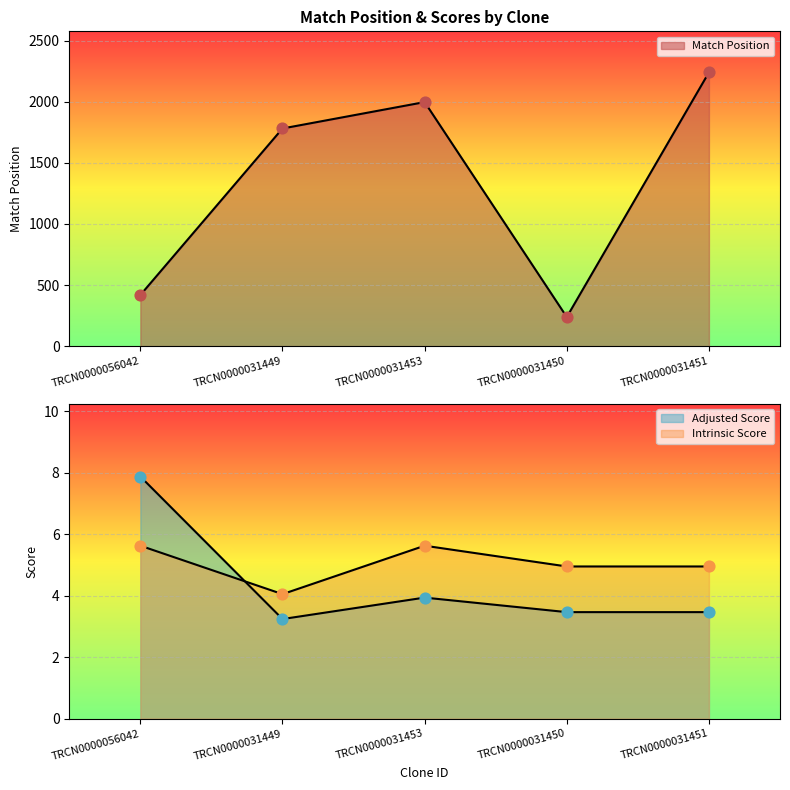

Which series has the largest total across all categories?

Match Position